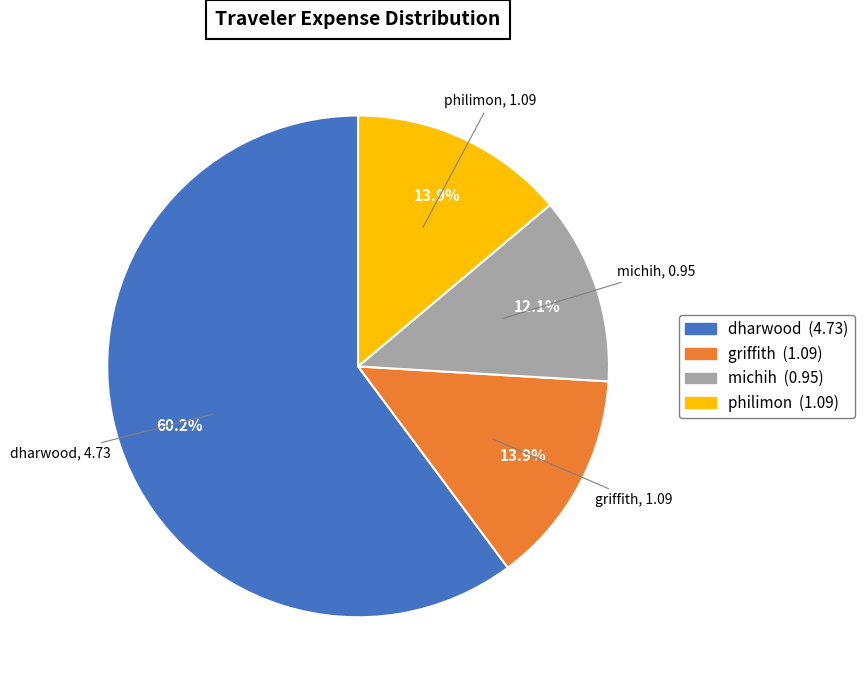

To the nearest percent, what is the difference between the largest and smallest slice percentages?

48%